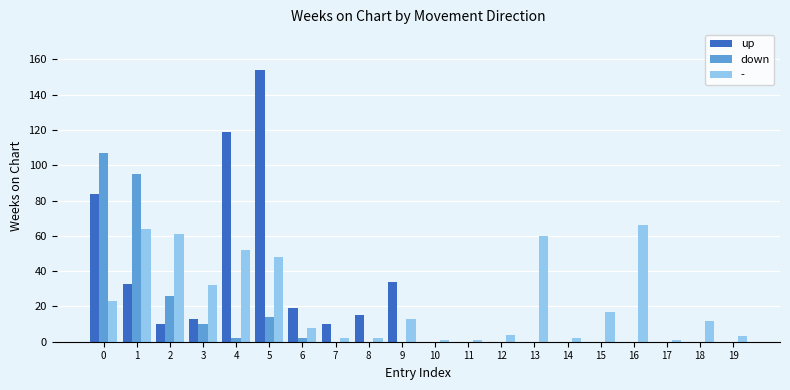

What is the greatest value displayed?

154